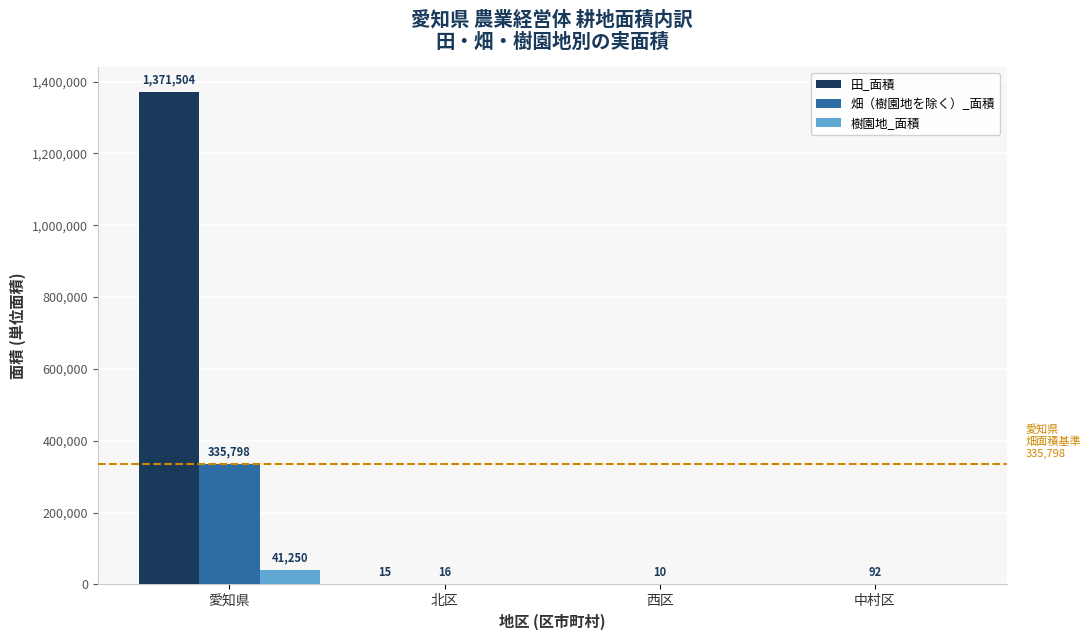

What is the sum of the 畑（樹園地を除く）_面積 values at 北区 and 中村区?

108